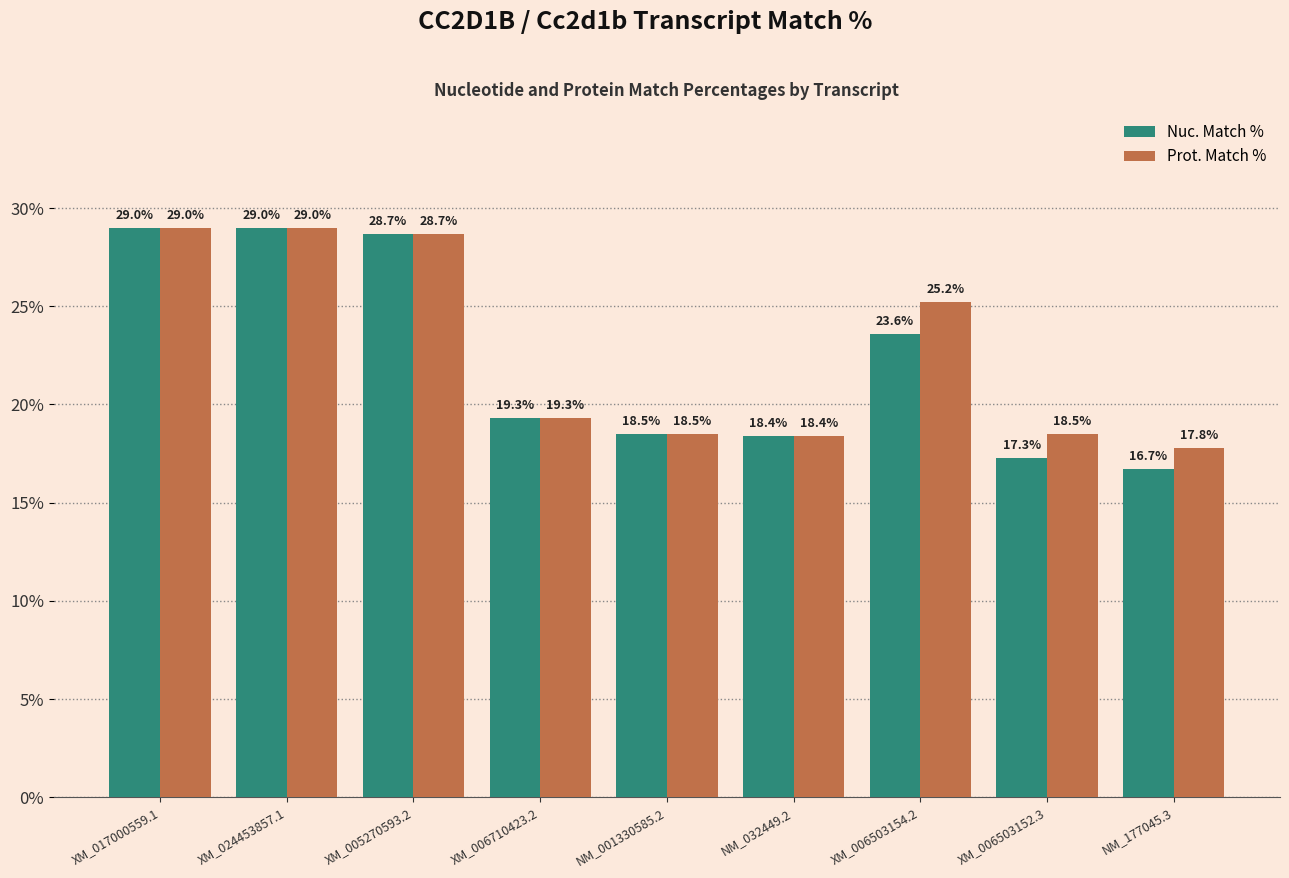

The Prot. Match % series shows 26.8 at NM_177045.3. True or false?

False